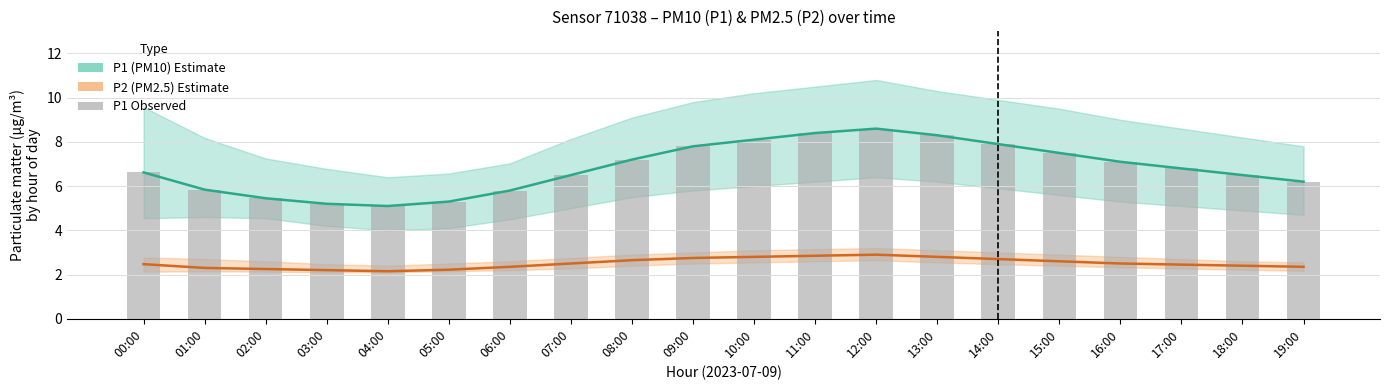

List the labels in order of value, smallest first.

04:00, 03:00, 05:00, 02:00, 06:00, 01:00, 19:00, 07:00, 18:00, 00:00, 17:00, 16:00, 08:00, 15:00, 09:00, 14:00, 10:00, 13:00, 11:00, 12:00